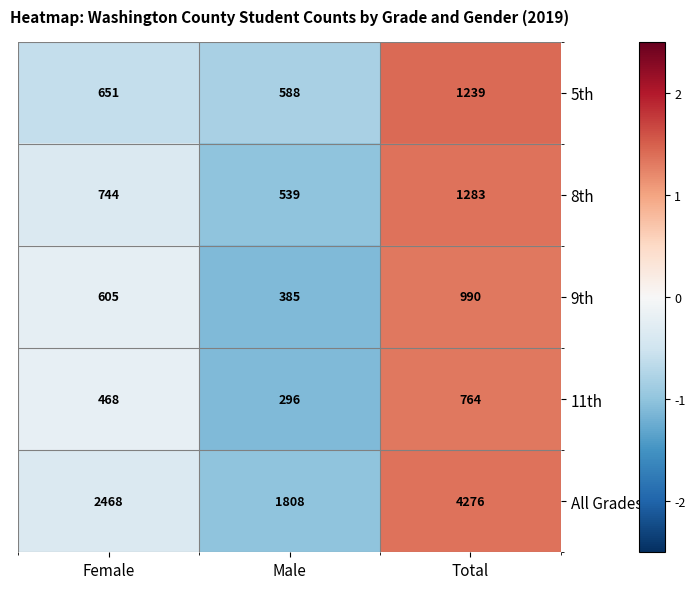

Which label corresponds to the smallest value in the chart?

Male